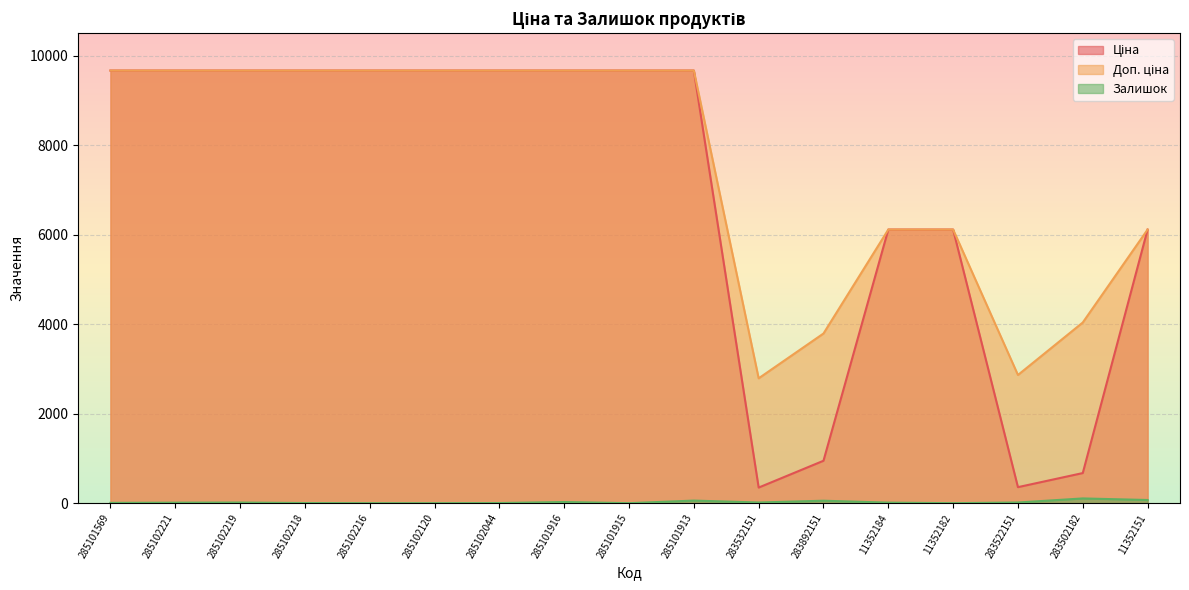

How many data points does each series have?

17